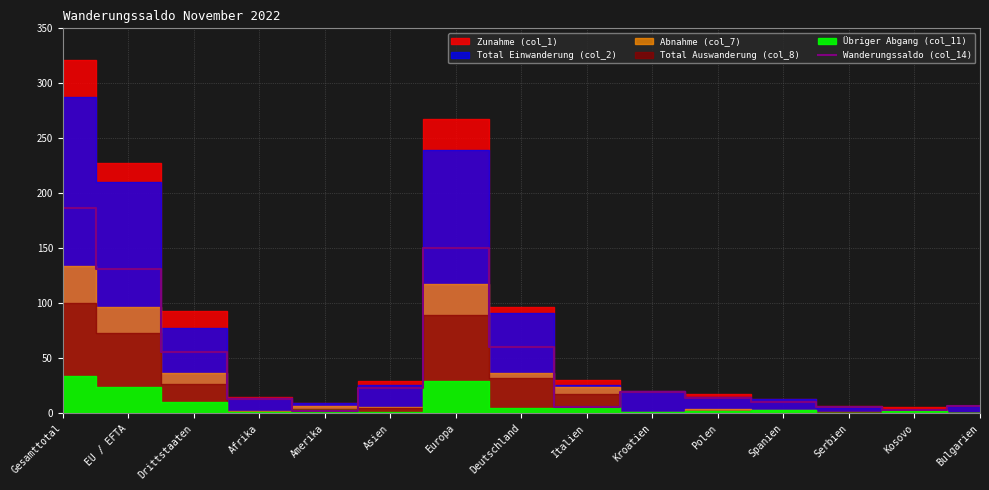

The value of Wanderungssaldo (col_14) at Asien is 23. True or false?

True